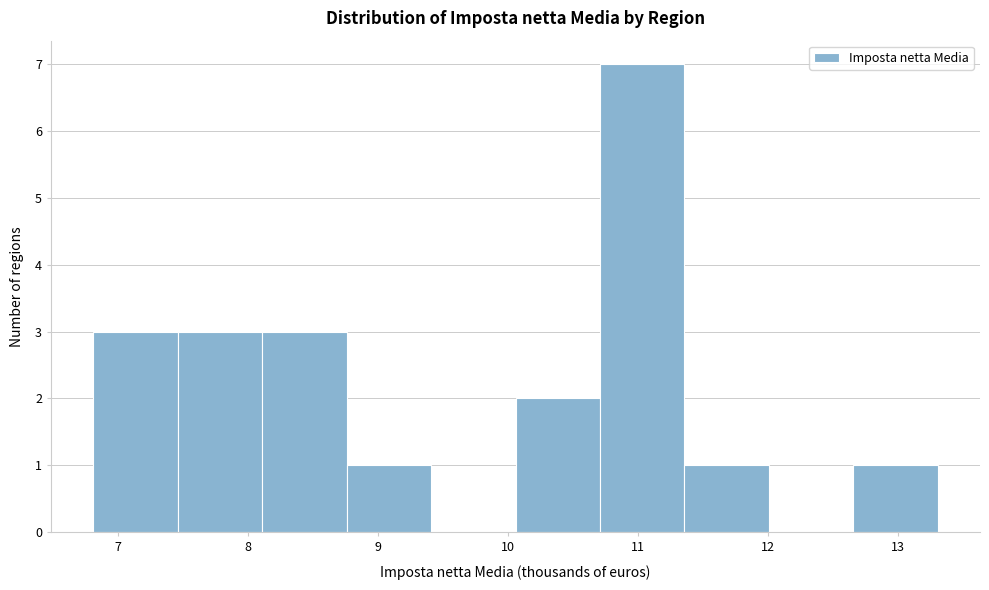

Reading left to right, list every bar in this chart as the range it spans on the x-axis followed by its height. Neither the bar edges nor the heights are printed on the chart, so give them approximately, as read against the axes.

6.81 to 7.46: 3
7.46 to 8.11: 3
8.11 to 8.76: 3
8.76 to 9.41: 1
9.41 to 10.06: 0
10.06 to 10.71: 2
10.71 to 11.36: 7
11.36 to 12.01: 1
12.01 to 12.66: 0
12.66 to 13.31: 1